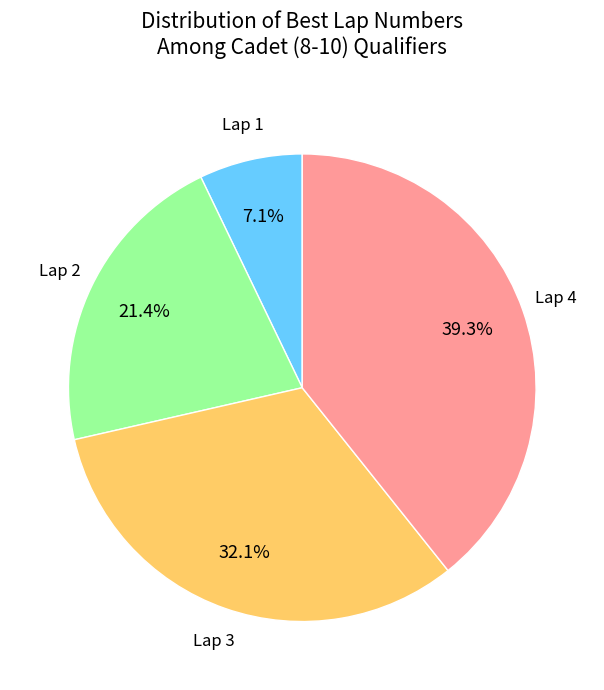

Combined, do Lap 2 and Lap 1 account for over 50%?

No